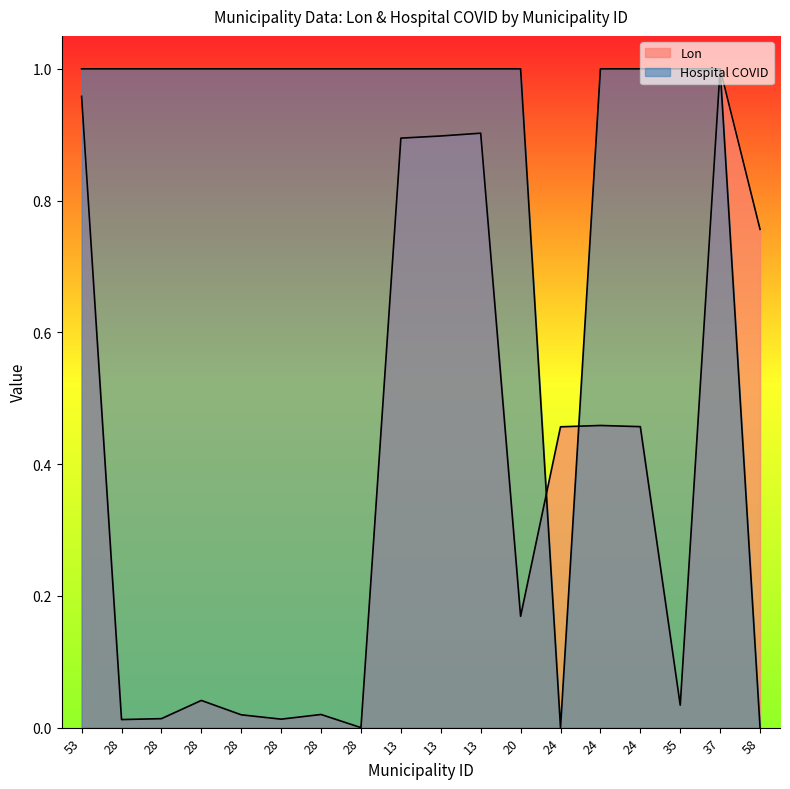

After their last crossing, which series has the higher values: Hospital COVID or Lon?

Hospital COVID